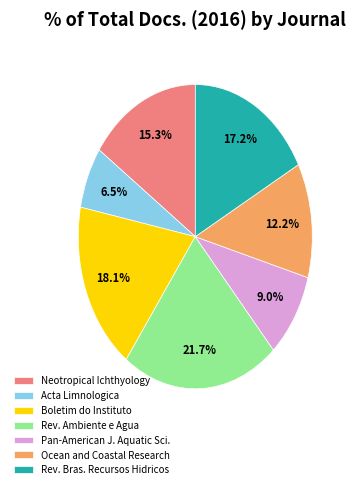

Between Rev. Ambiente e Agua and Boletim do Instituto, which is larger?

Rev. Ambiente e Agua